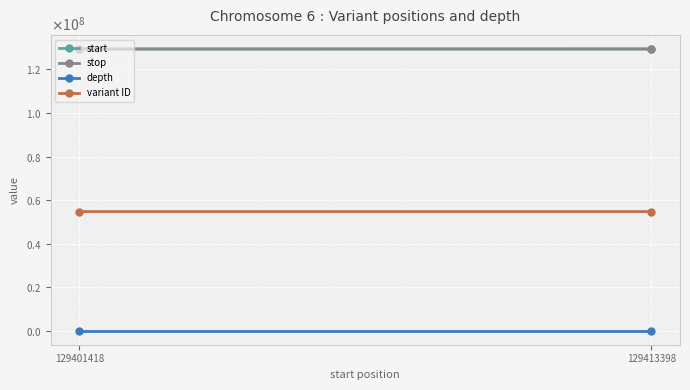

Reading left to right, transcribe all the data shown in this chart.

start: 129401418=129401418	129413398=129413398
stop: 129401418=129401419	129413398=129413399
depth: 129401418=38	129413398=44
variant ID: 129401418=54703265	129413398=54703316